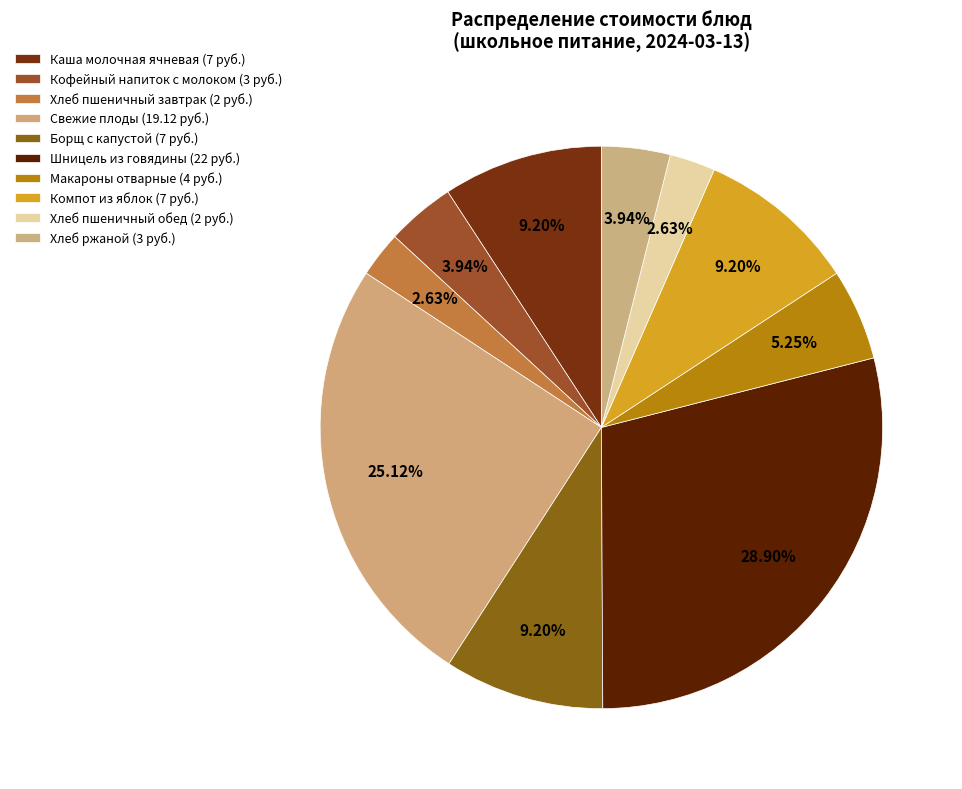

What is the smallest slice in the pie chart?

Хлеб пшеничный (завтрак)